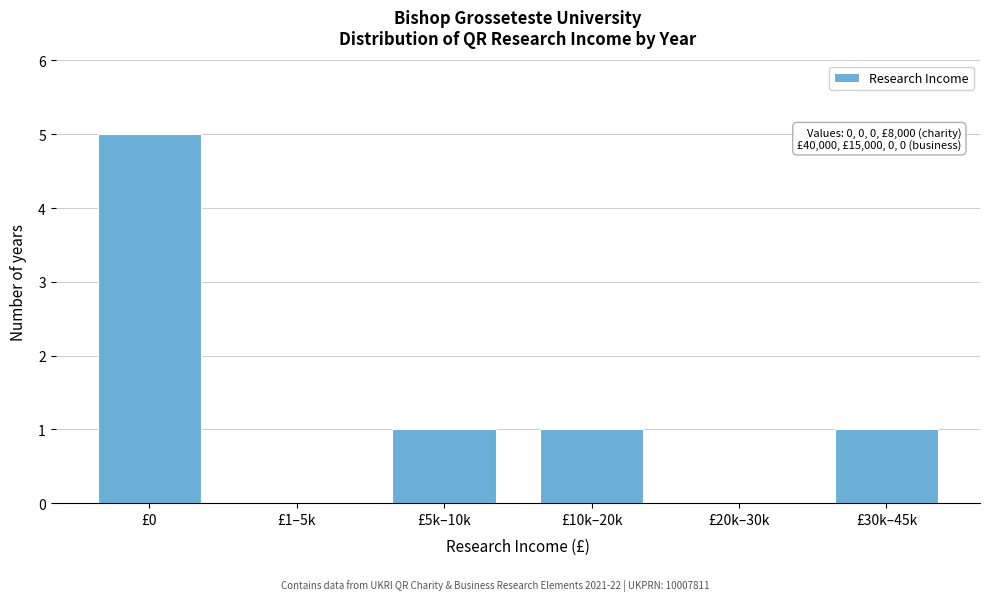

Reading left to right, extract all data points from this chart.

£0=5	£1–5k=0	£5k–10k=1	£10k–20k=1	£20k–30k=0	£30k–45k=1